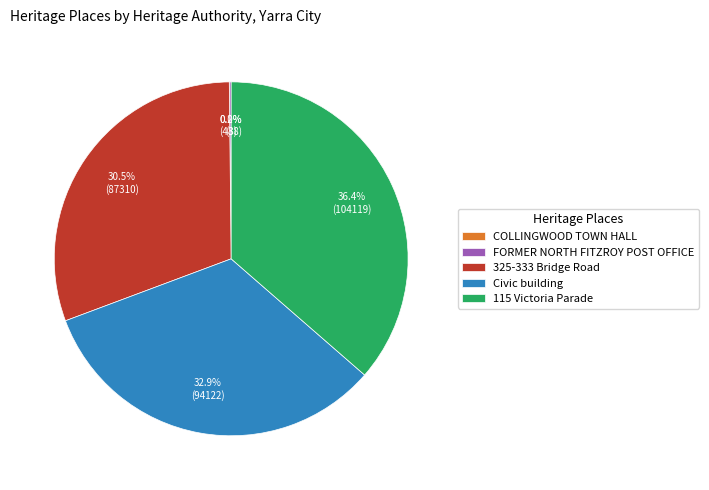

Does 115 Victoria Parade represent more than half of the total?

No